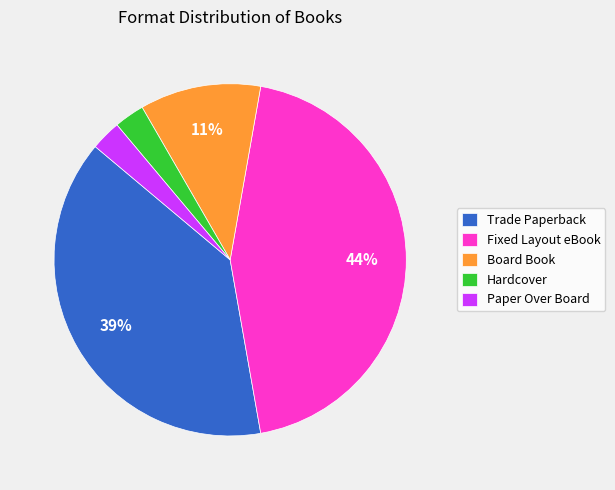

Is it true that Paper Over Board is 16% of the pie?

False